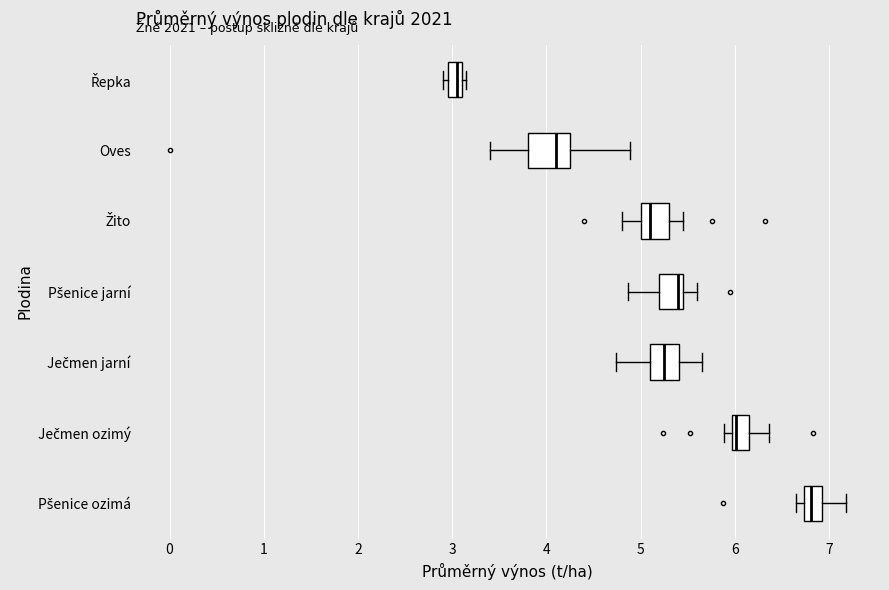

Where does the right whisker of the box for Žito end on the x-axis? The values are not printed on the chart, so give them approximately, as read against the axis.

5.5